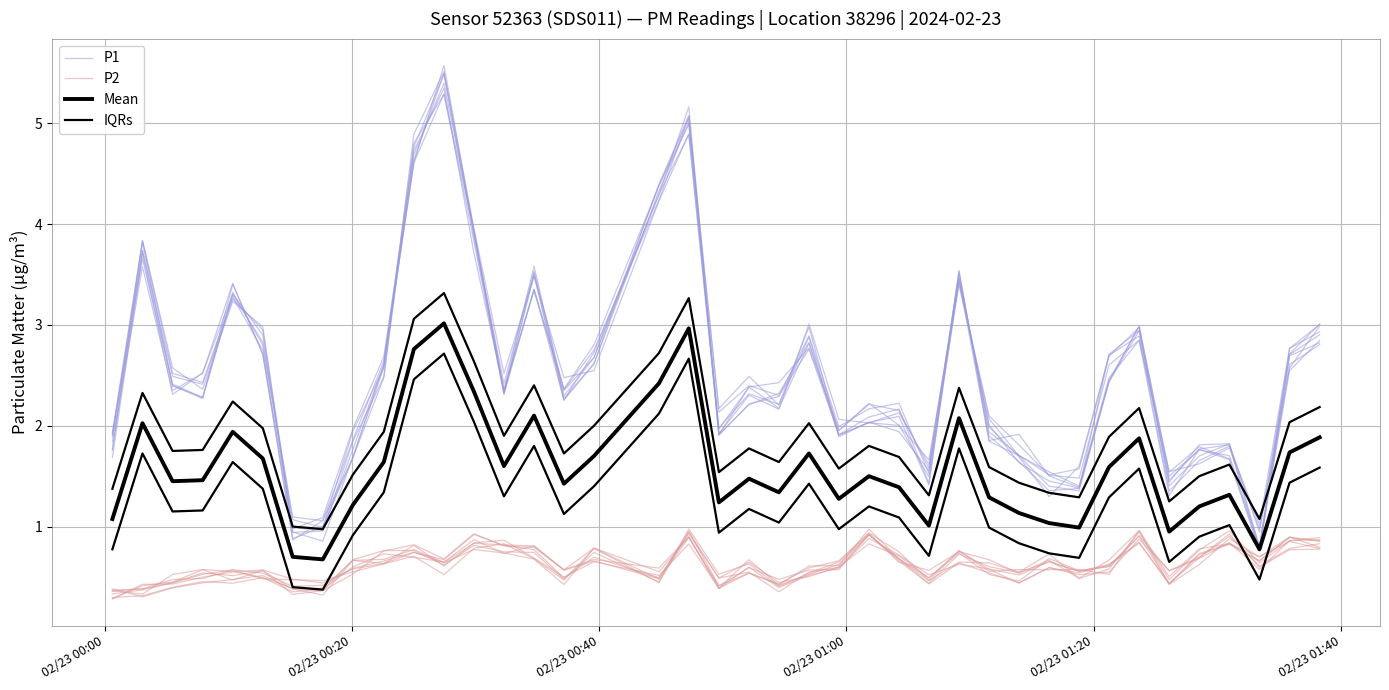

Does the chart have visible grid lines?

Yes